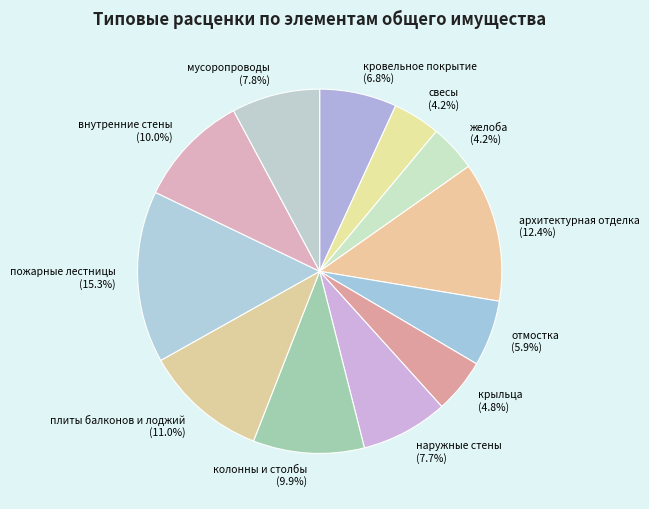

Does any single category account for the majority?

No